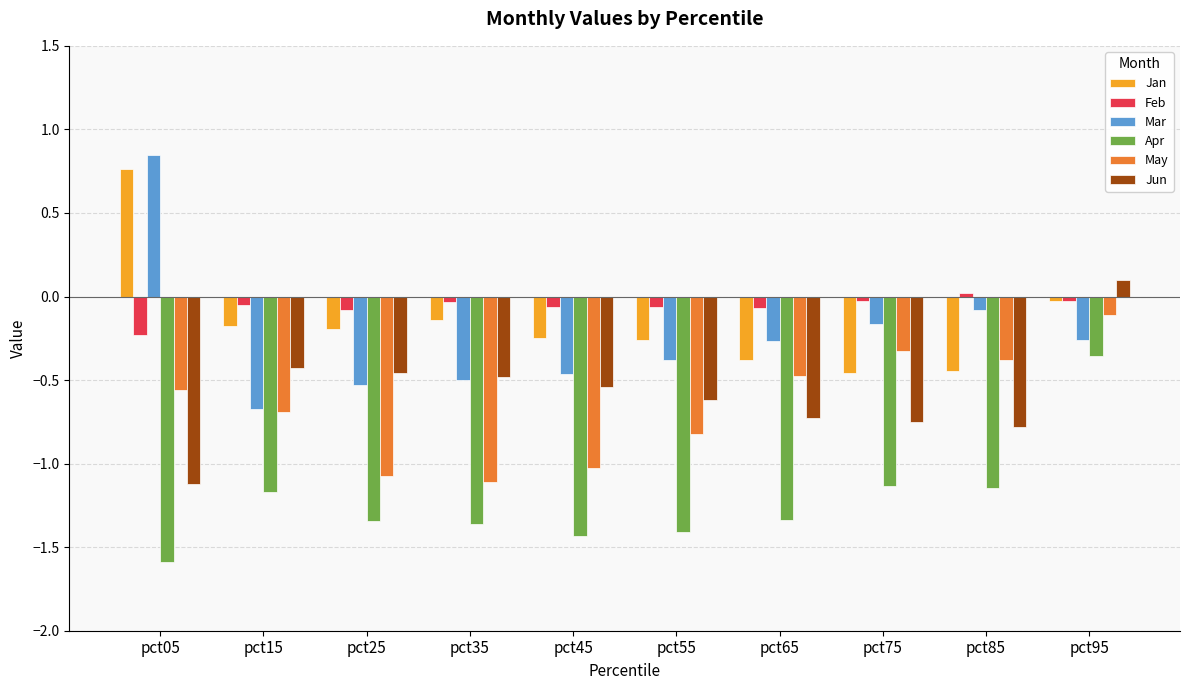

At which label does Jan reach its peak?

pct05